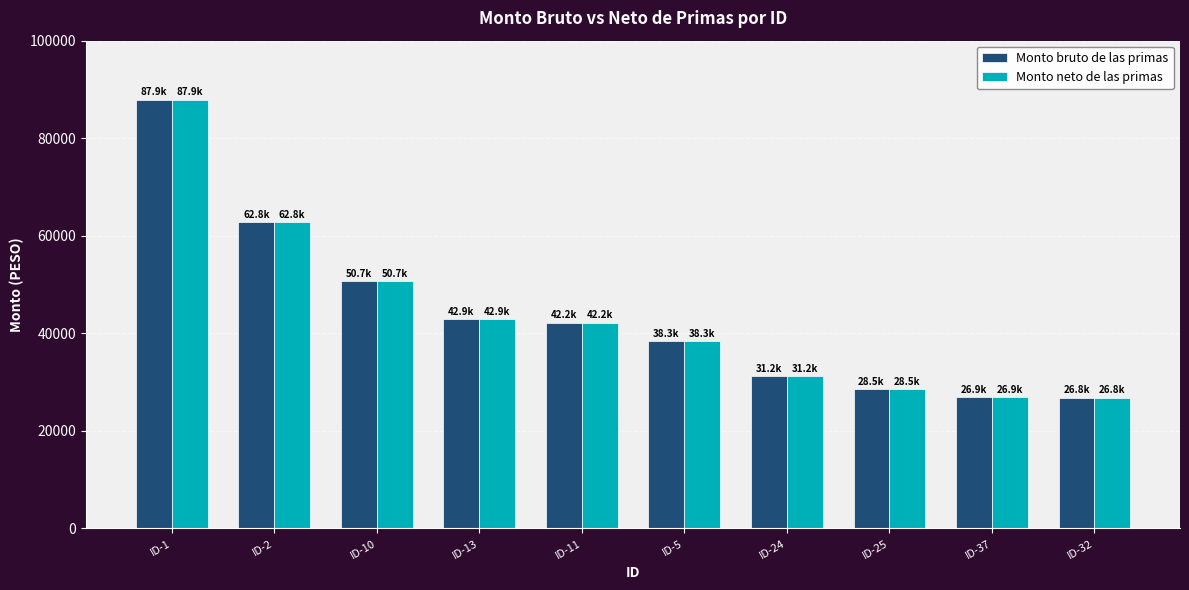

At which category is the sum across all series the highest?

ID-1